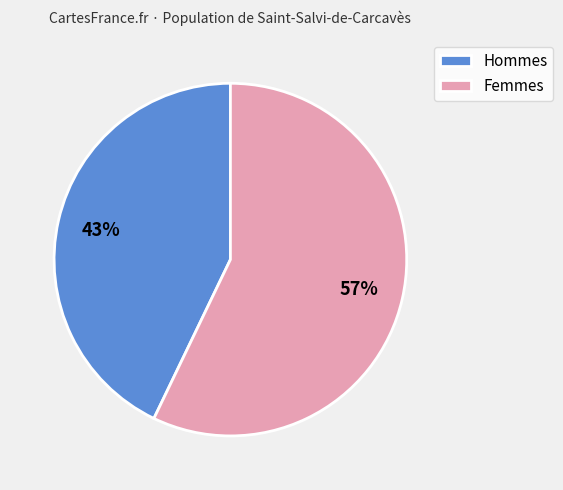

To the nearest percent, what portion does Hommes represent?

43%